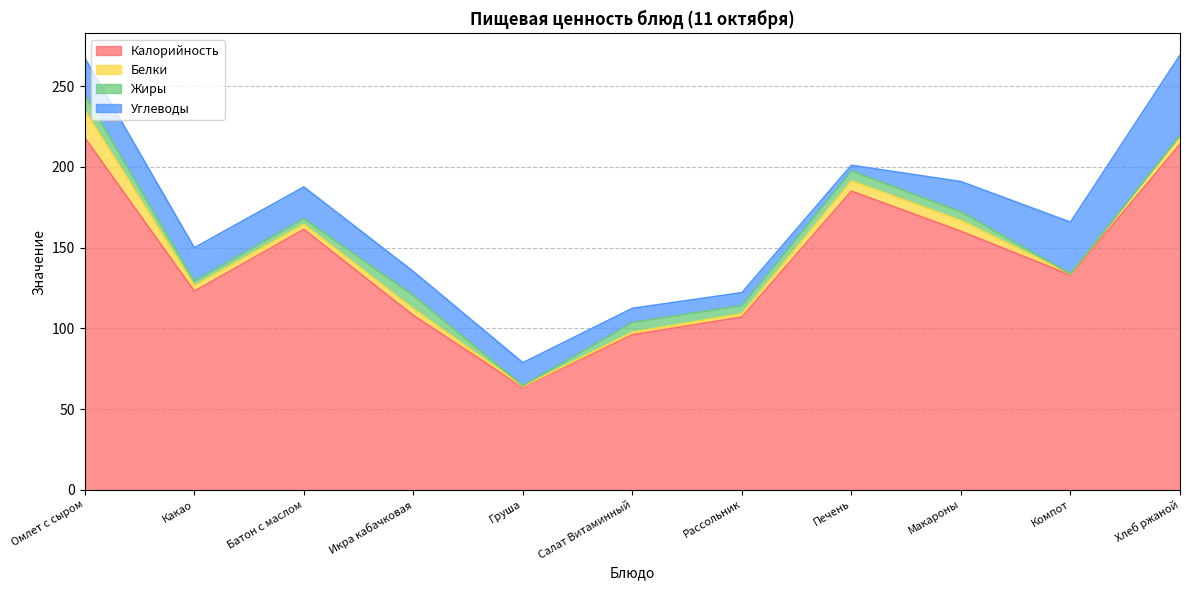

What is the difference between the maximum and minimum values in the Жиры series?

9.8